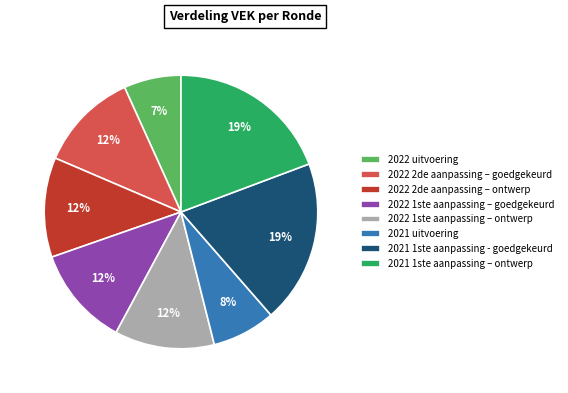

Count the number of slices in the pie.

8